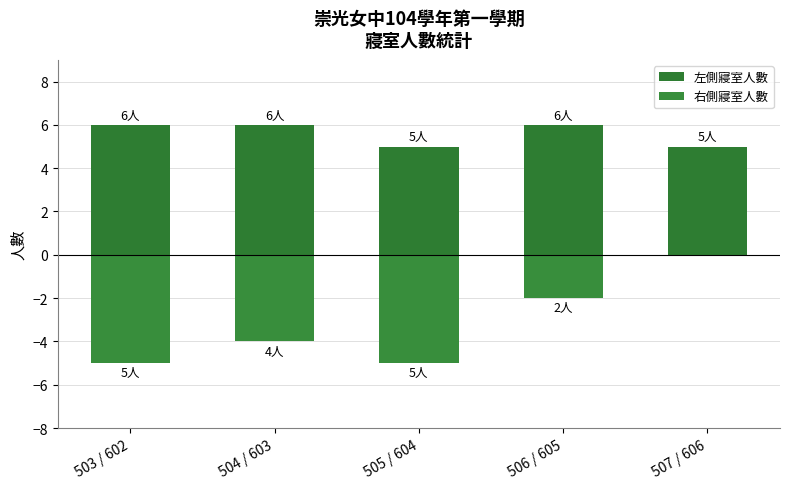

What is the difference between the highest and lowest values at 506 / 605?

8